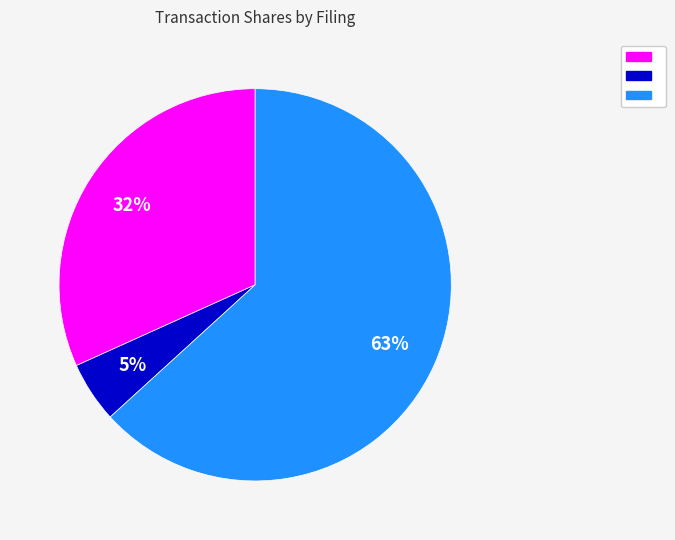

To the nearest percent, what is the average slice percentage?

33%